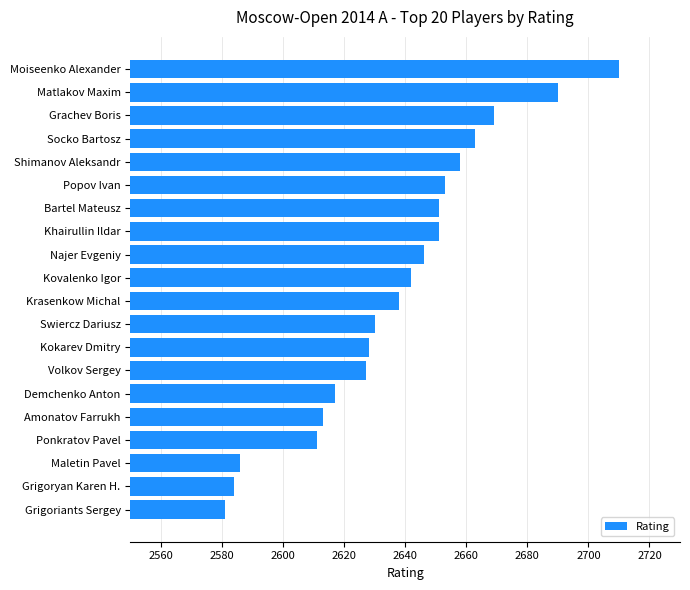

What is the sum of the values at Grigoriants Sergey and Kokarev Dmitry?

5209